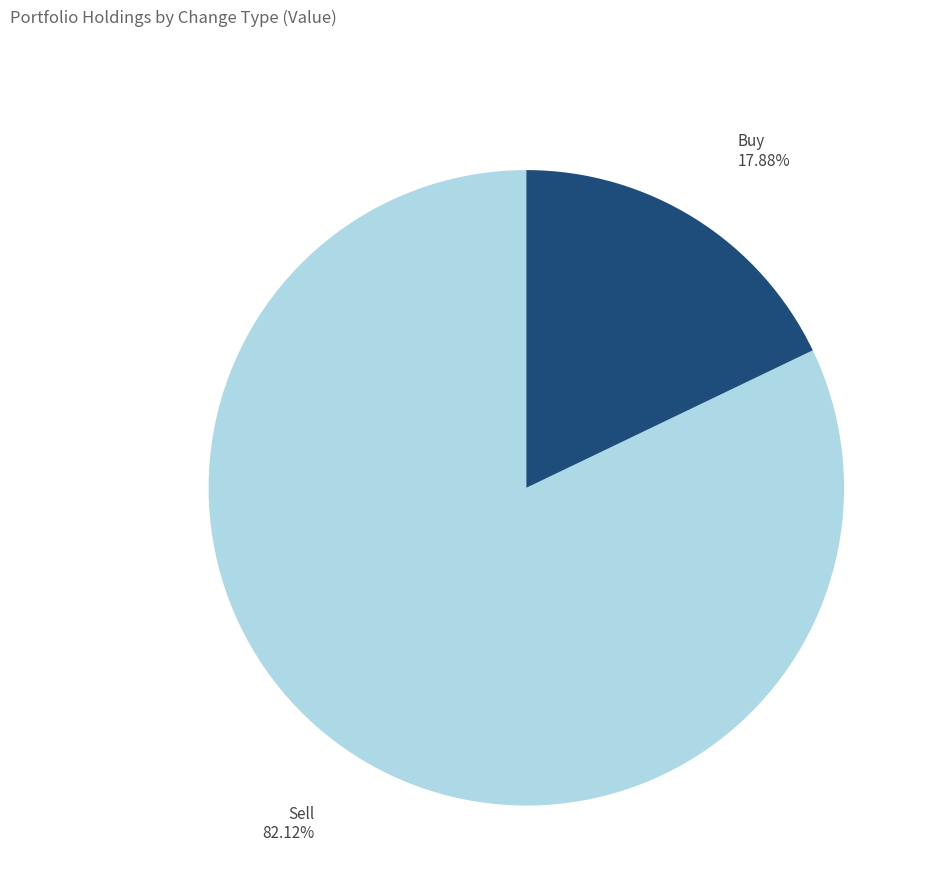

Combined, do Buy and Sell account for over 50%?

Yes